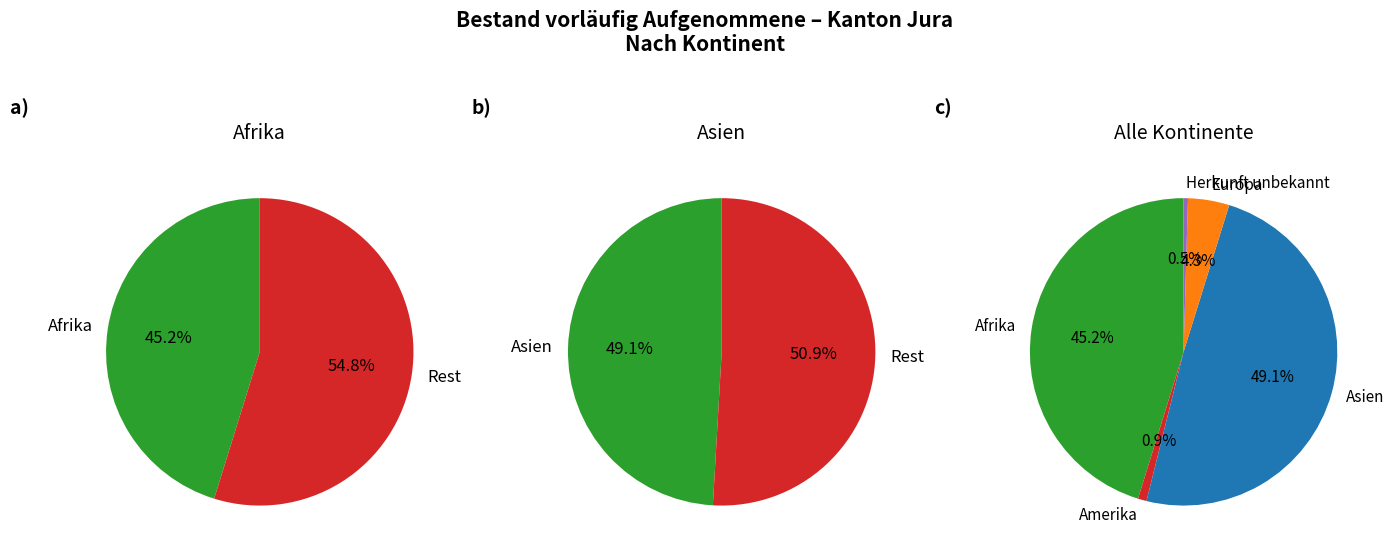

To the nearest percent, what is the combined percentage of Afrika and Amerika?

46%